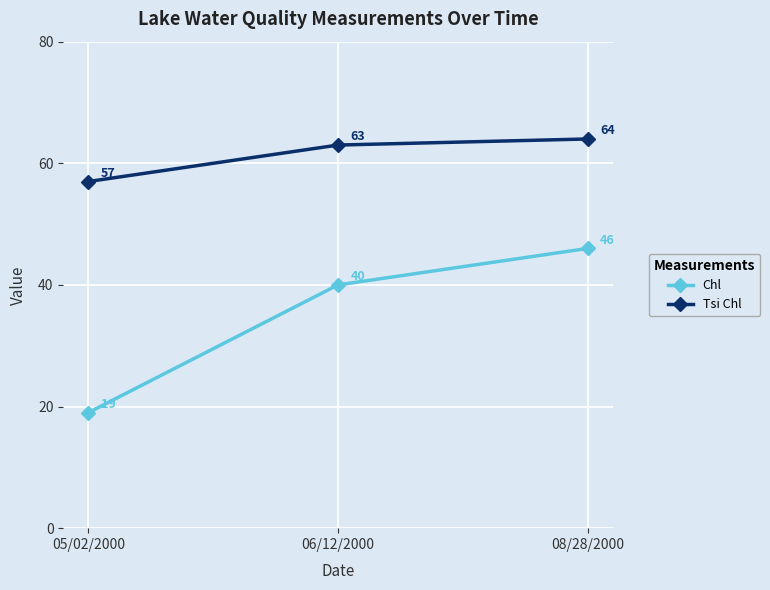

Does the chart have visible grid lines?

Yes